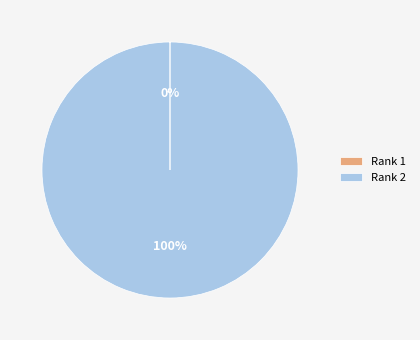

Is there a majority slice in this chart?

Yes